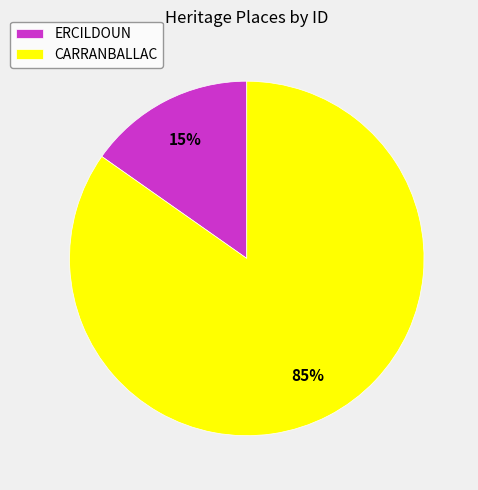

Does CARRANBALLAC represent more than half of the total?

Yes